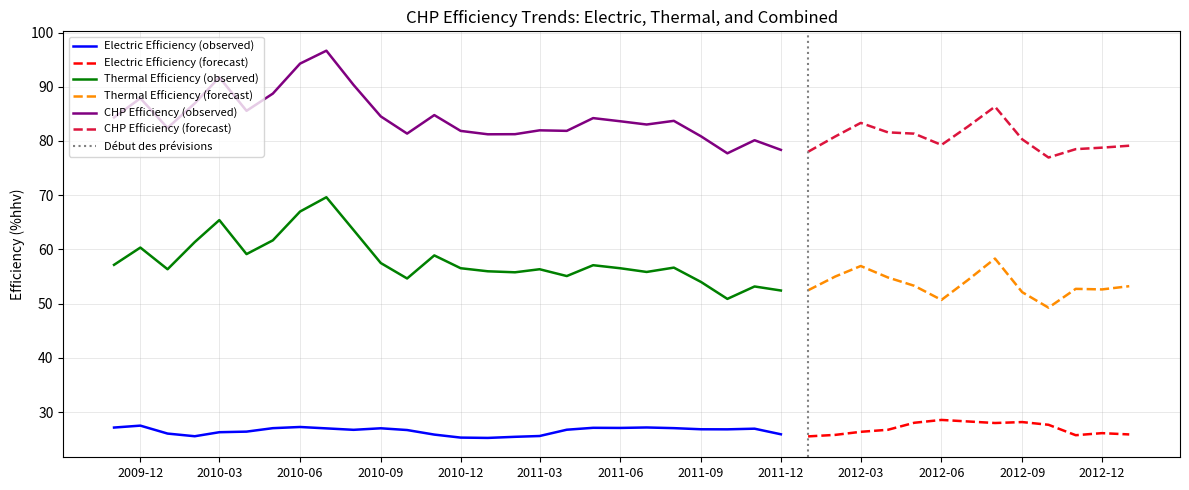

Between 9 and 8, which is larger?

8